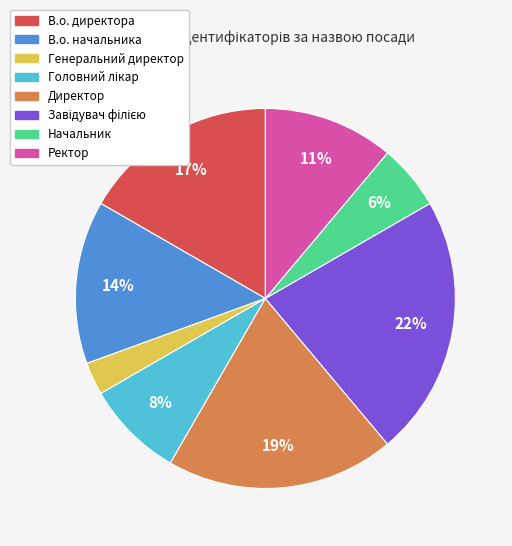

To the nearest percent, what is the difference between the largest and smallest slice percentages?

19%